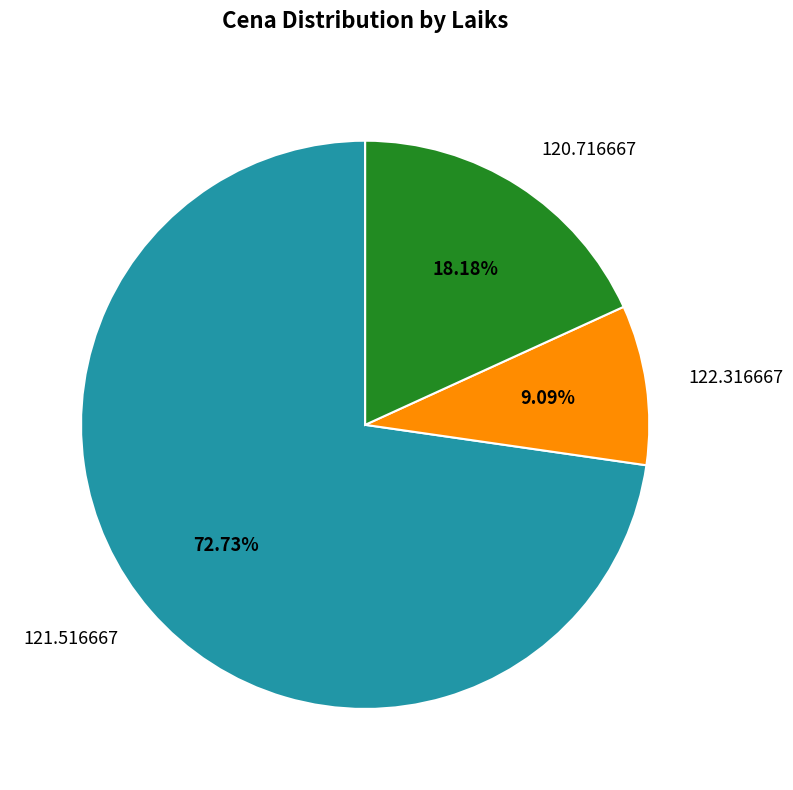

Which category has the biggest portion of the pie?

121.516667